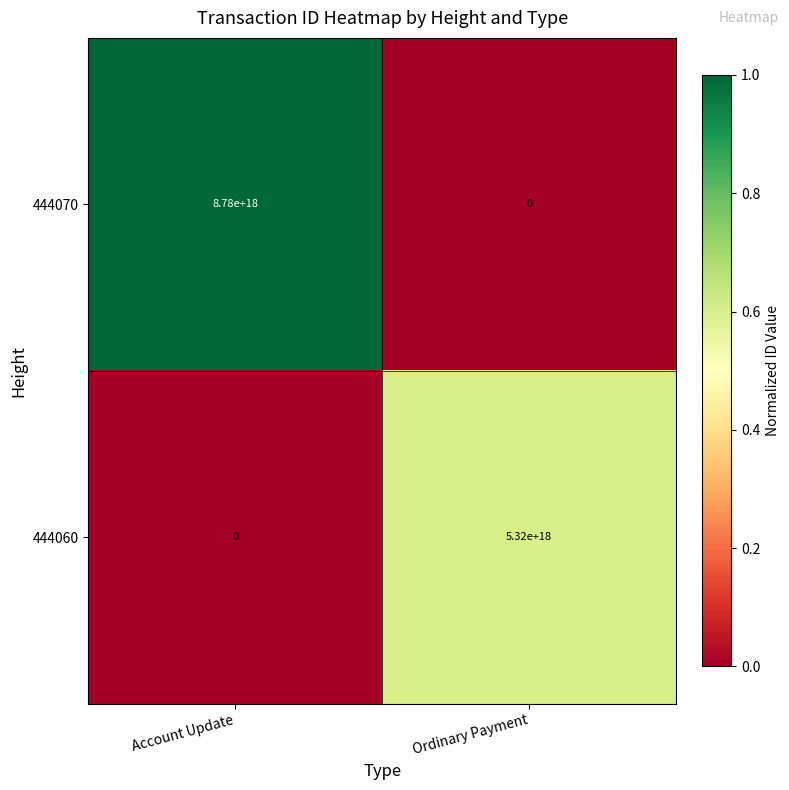

At which category is the sum across all series the highest?

Account Update